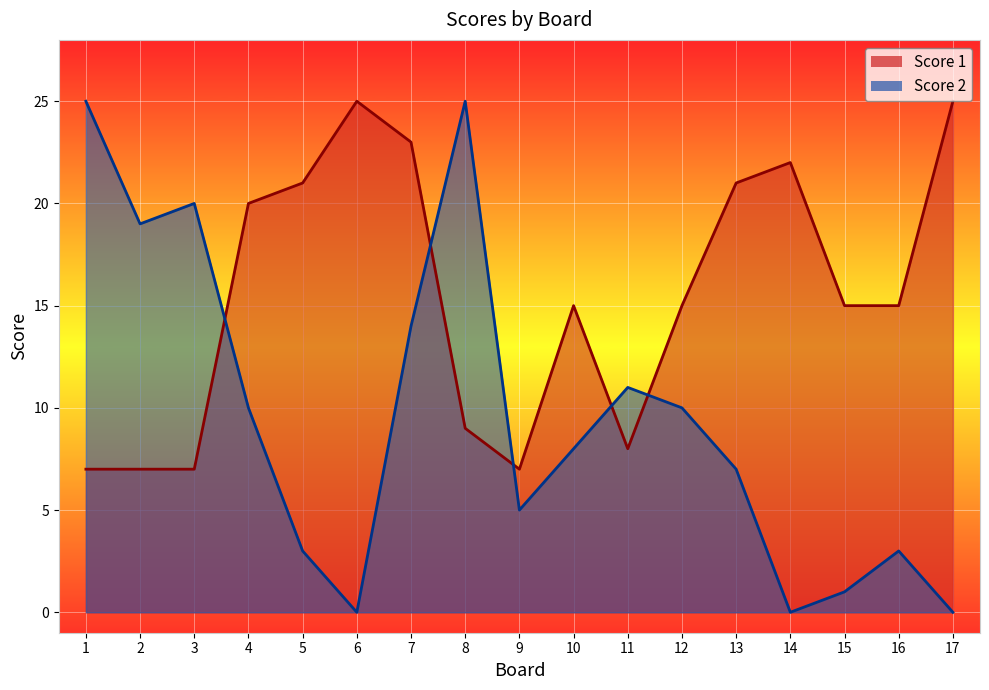

Which series has the widest spread of values?

Score 2